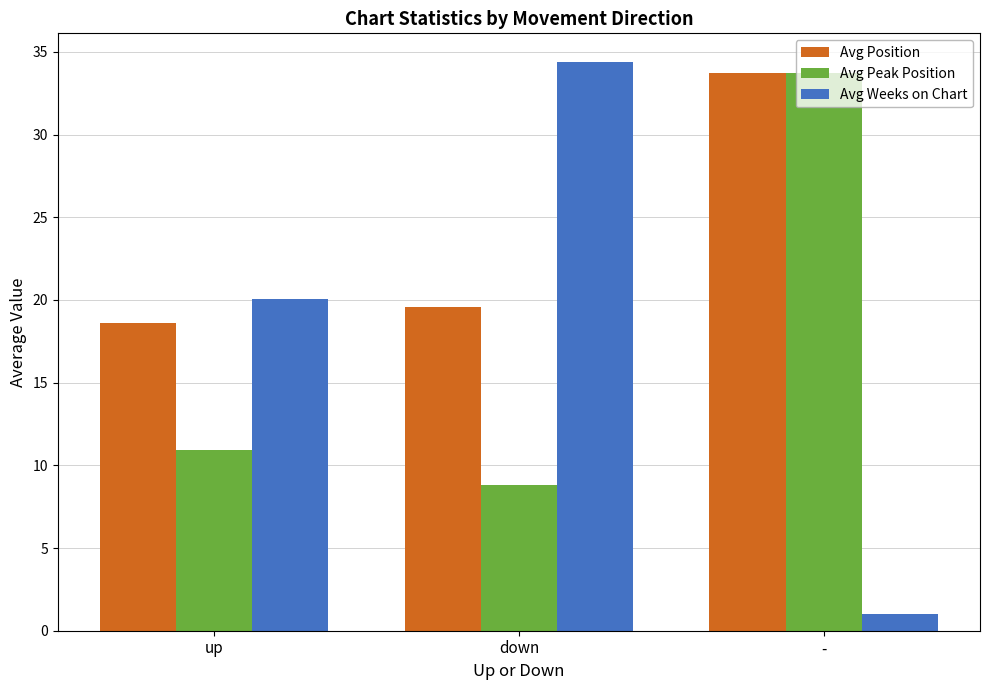

What is the sum of all Avg Peak Position values?

53.5